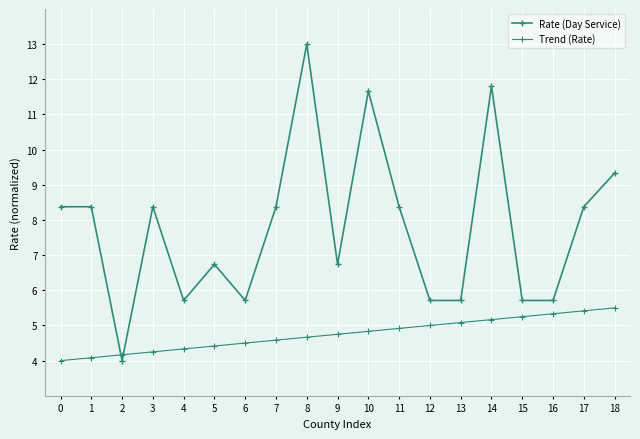

How many distinct data groups are displayed?

2